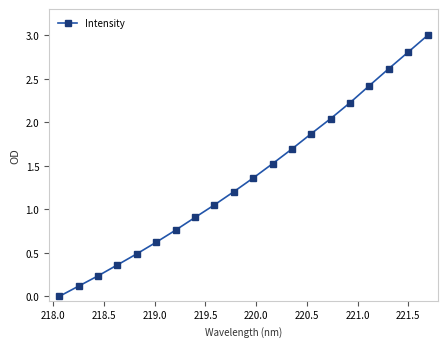

What is the value of the 18th point from the left?

2.6